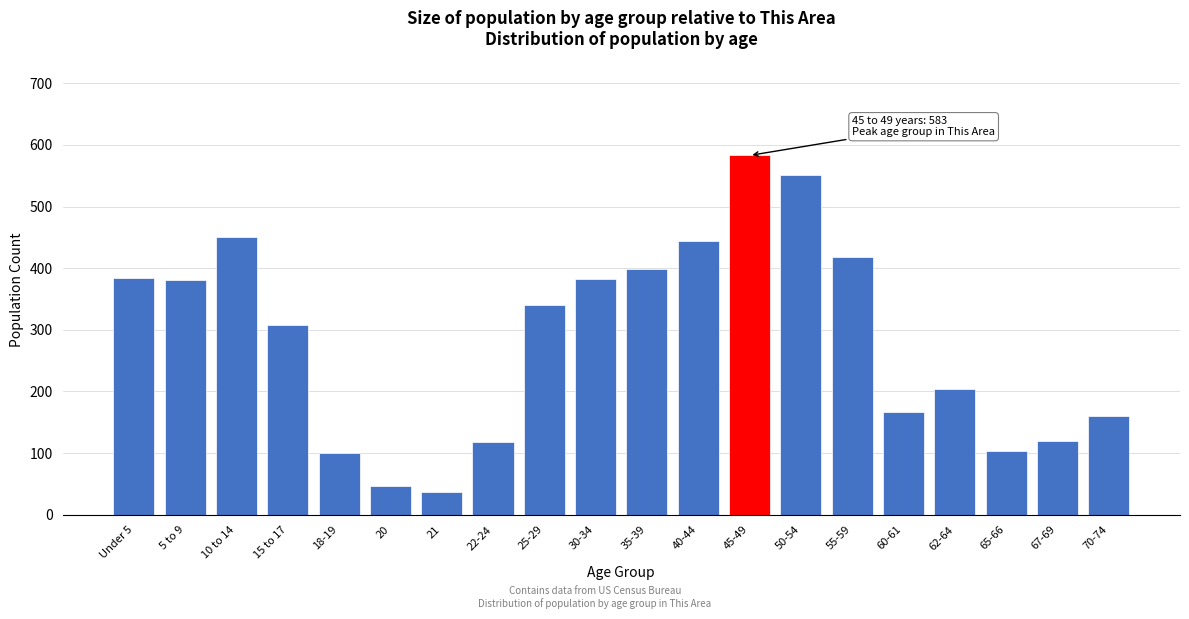

What is the label of the 9th bar from the right?

40-44